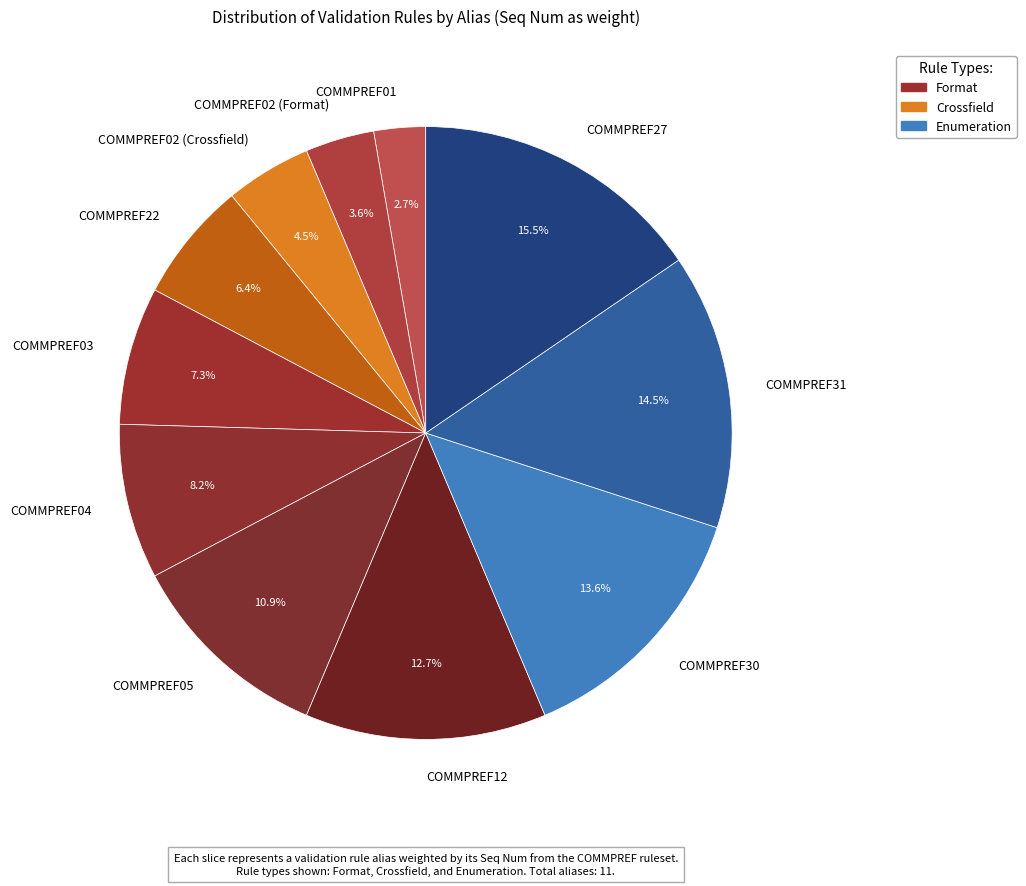

True or false: COMMPREF22 accounts for 6% of the total.

True